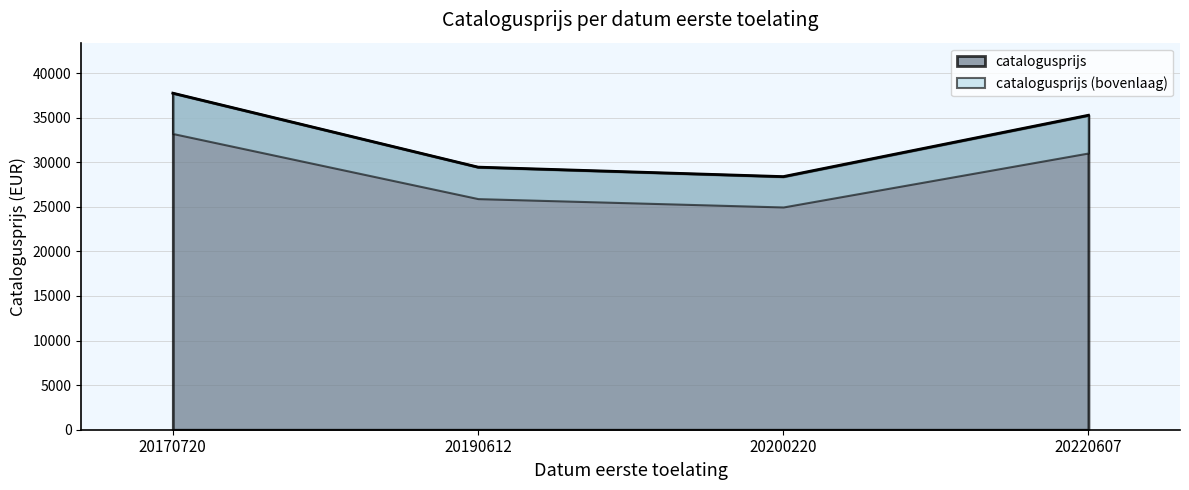

What is the difference between the values at 20220607 and 20190612?

5818